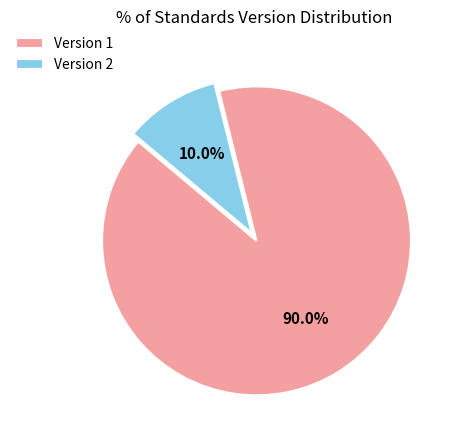

Is Version 1 the majority of the pie?

Yes